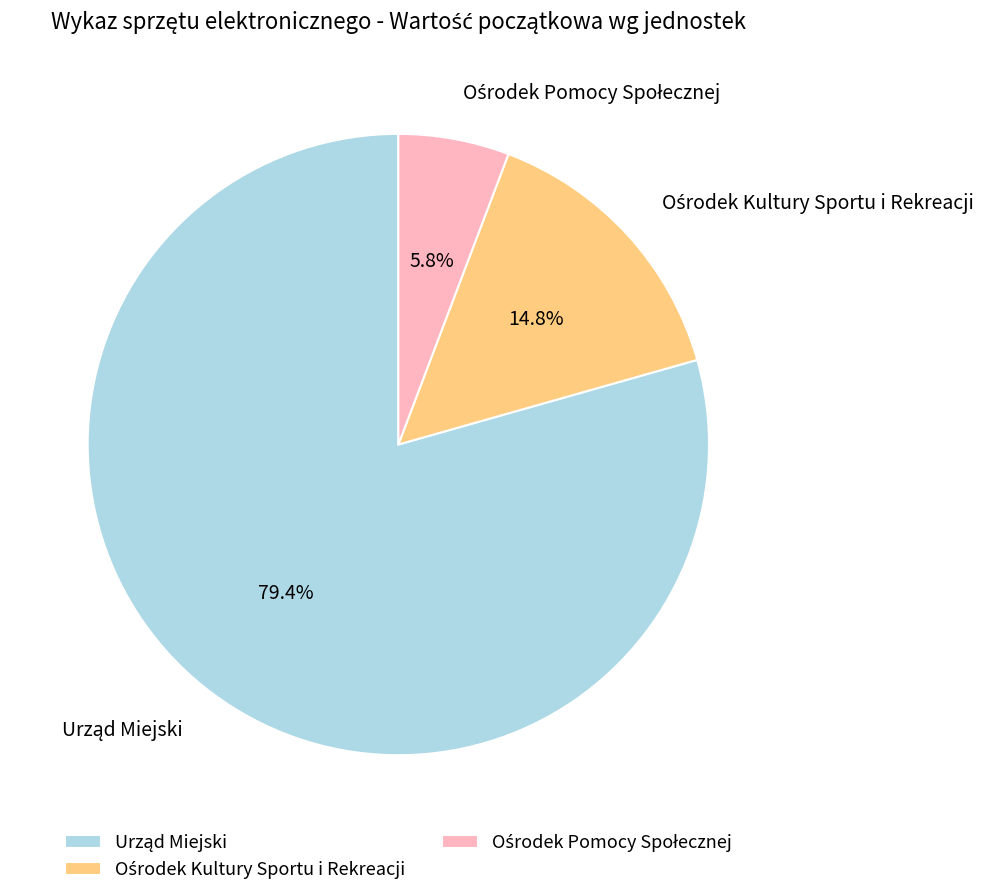

Is there any slice that represents more than half of the pie?

Yes